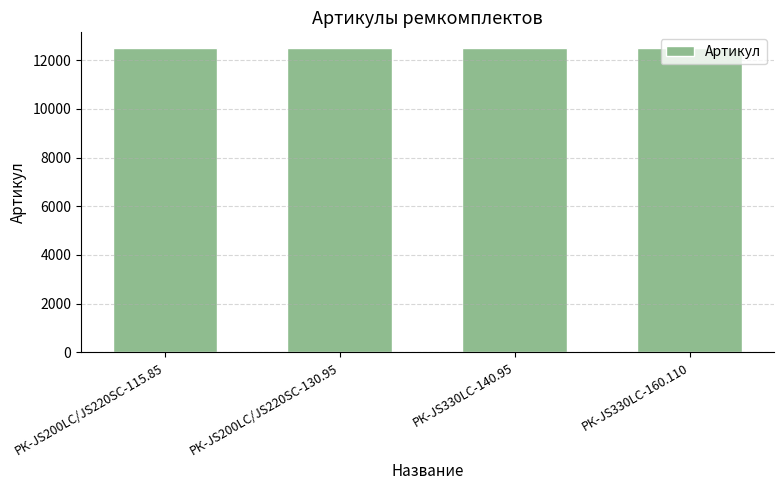

The value at РК-JS330LC-160.110 is 12525. True or false?

True